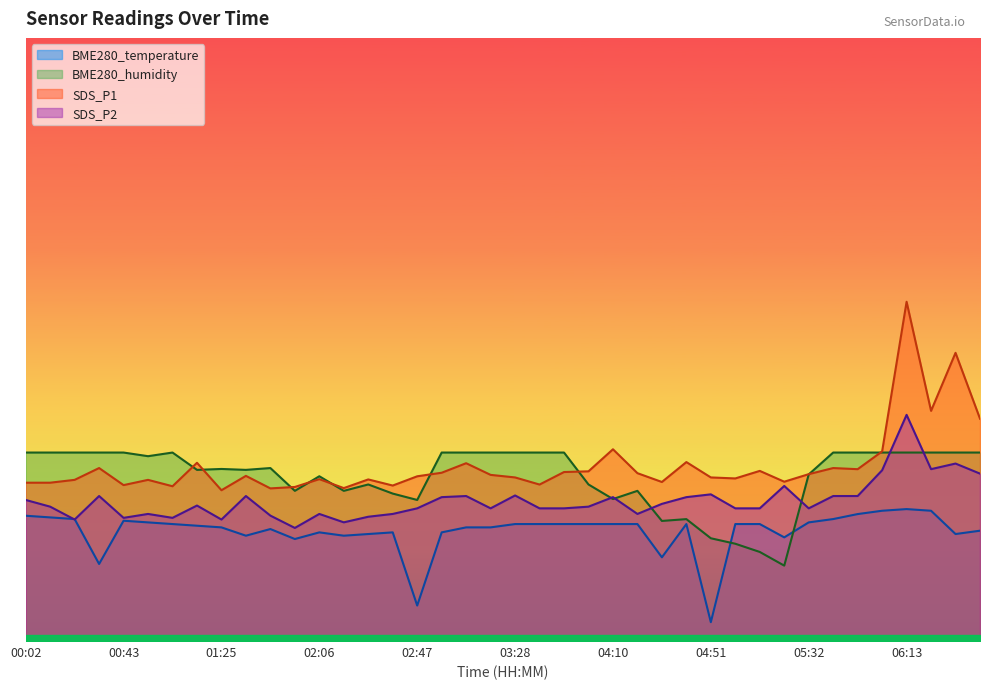

Reading right to left, transcribe all the data shown in this chart.

BME280_temperature: 2.9	2.8	3.5	3.5	3.5	3.4	3.2	3.1	2.8	3.1	3.1	0.5	3.1	2.2	3.1	3.1	3.1	3.1	3.1	3.1	3.0	3.0	2.9	0.9	2.9	2.8	2.8	2.9	2.7	3.0	2.8	3.0	3.1	3.1	3.1	3.2	2.0	3.2	3.3	3.3
BME280_humidity: 5.0	5.0	5.0	5.0	5.0	5.0	5.0	4.4	2.0	2.4	2.6	2.7	3.2	3.2	4.0	3.8	4.2	5.0	5.0	5.0	5.0	5.0	5.0	3.7	3.9	4.2	4.0	4.4	4.0	4.6	4.5	4.6	4.5	5.0	4.9	5.0	5.0	5.0	5.0	5.0
SDS_P1: 5.9	7.6	6.1	9.0	5.0	4.6	4.6	4.4	4.2	4.5	4.3	4.3	4.7	4.2	4.5	5.1	4.5	4.5	4.2	4.3	4.4	4.7	4.5	4.4	4.1	4.3	4.1	4.3	4.1	4.0	4.4	4.0	4.7	4.1	4.3	4.1	4.6	4.3	4.2	4.2
SDS_P2: 4.4	4.7	4.6	6.0	4.5	3.8	3.8	3.5	4.1	3.5	3.5	3.9	3.8	3.6	3.4	3.8	3.6	3.5	3.5	3.9	3.5	3.8	3.8	3.5	3.4	3.3	3.1	3.4	3.0	3.3	3.8	3.2	3.6	3.3	3.4	3.3	3.8	3.2	3.6	3.7